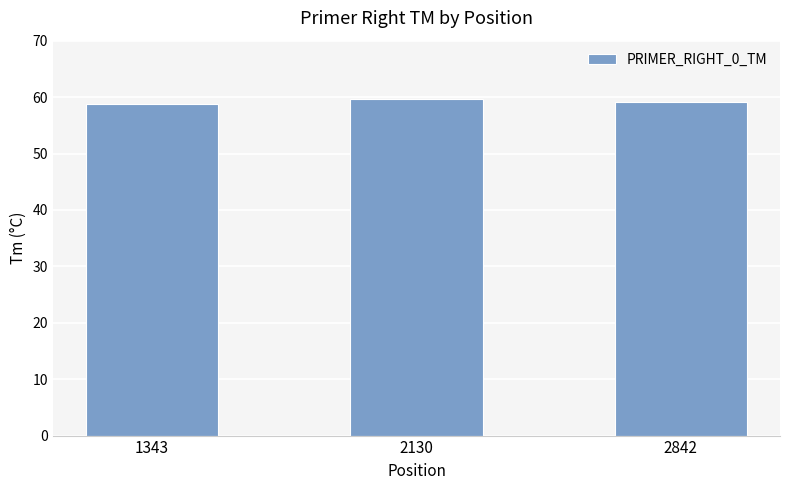

Which has a higher value, 2842 or 2130?

2130